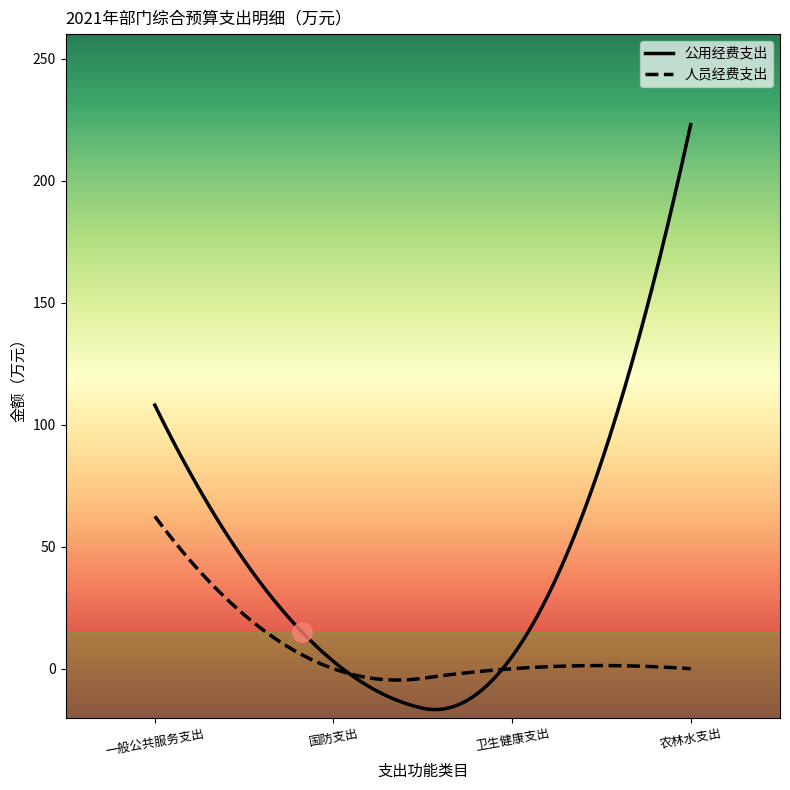

What is the value of the 公用经费支出 point at the 3rd from the left?

5.0